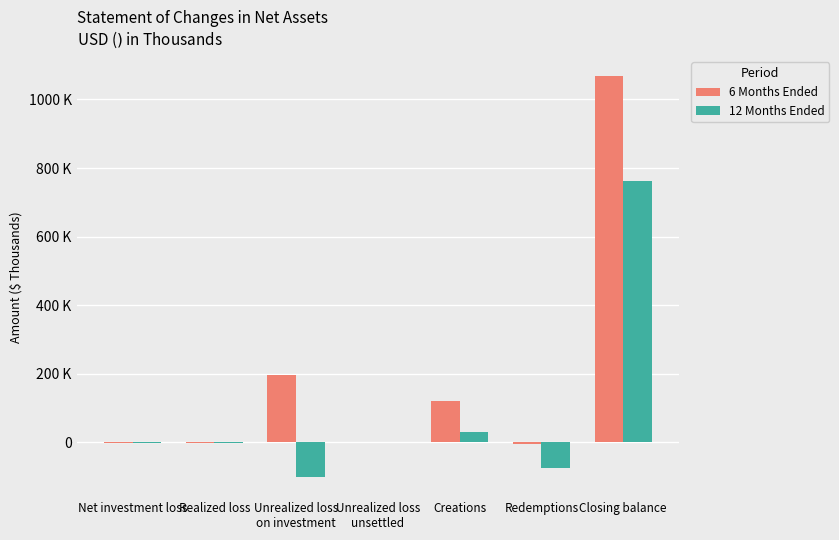

At which category is the sum across all series the highest?

Closing balance